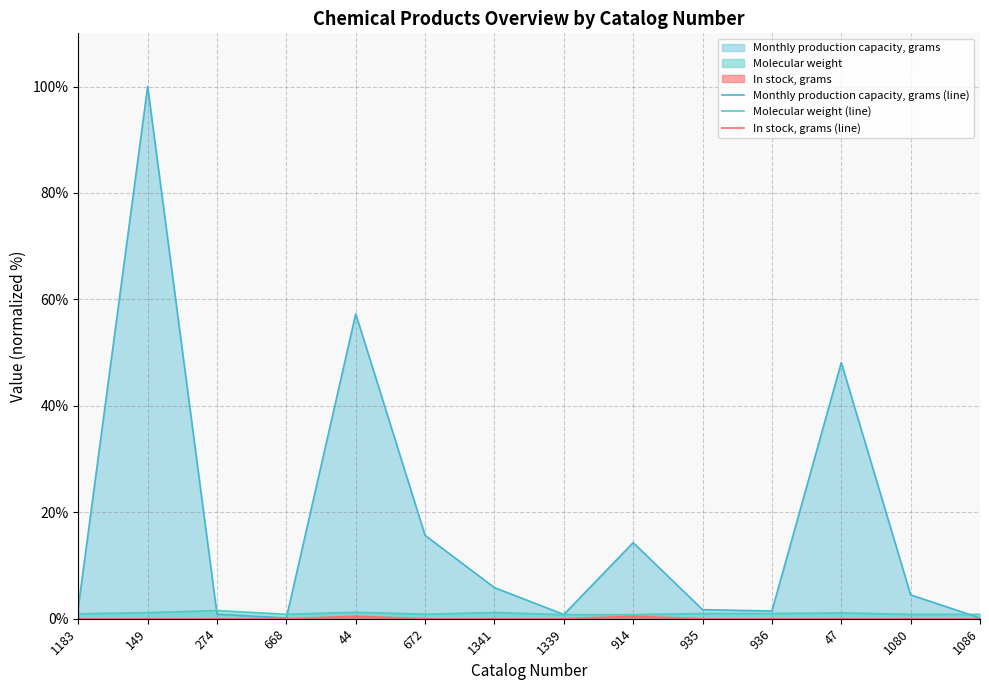

Reading left to right, transcribe all the data shown in this chart.

Monthly production capacity, grams (line): 1183=2.1	149=100.0	274=0.8	668=0.1	44=57.3	672=15.7	1341=5.8	1339=0.8	914=14.3	935=1.7	936=1.4	47=48.1	1080=4.5	1086=0.1
Molecular weight (line): 1183=0.9	149=1.1	274=1.5	668=0.8	44=1.2	672=0.9	1341=1.2	1339=0.8	914=0.8	935=1.0	936=1.0	47=1.1	1080=0.8	1086=0.8
In stock, grams (line): 1183=0.0	149=0.0	274=0.0	668=0.0	44=0.5	672=0.0	1341=0.0	1339=0.0	914=0.5	935=0.0	936=0.0	47=0.0	1080=0.0	1086=0.0